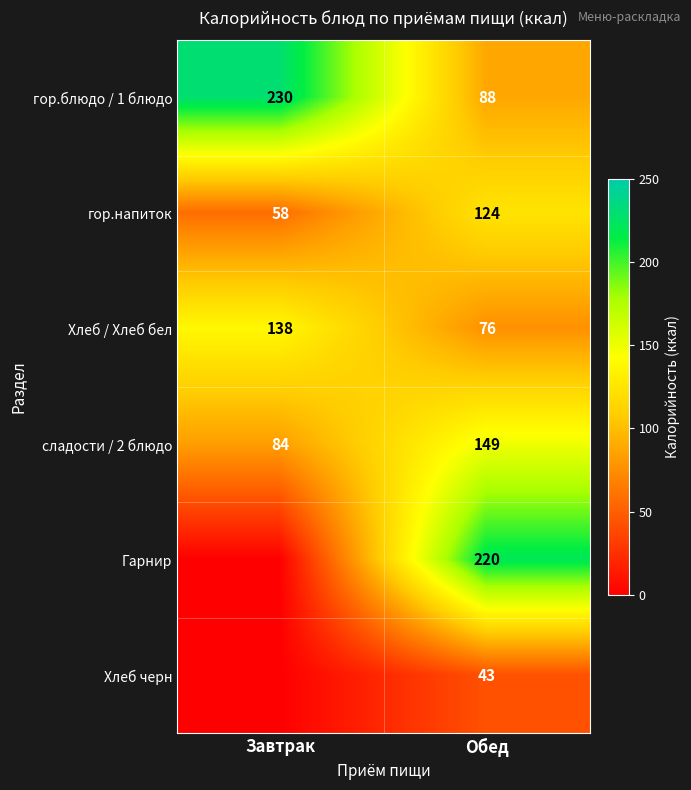

Is the value of гор.напиток at Завтрак greater than the value of сладости / 2 блюдо at Завтрак?

No